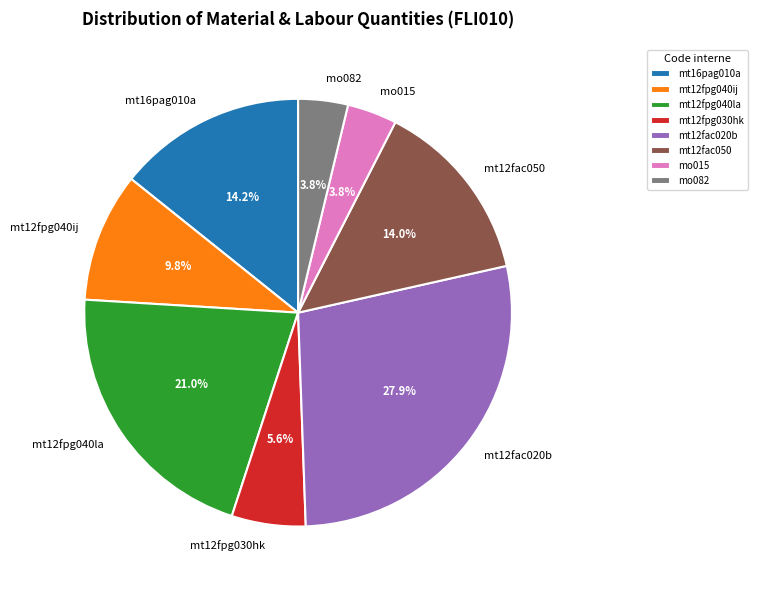

What percentage is NOT represented by mt12fac020b?

72.1%